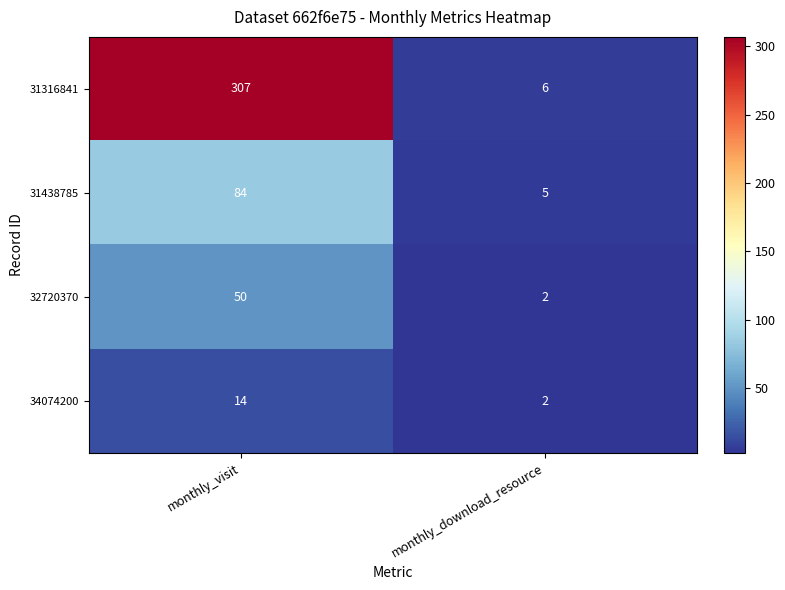

Reading right to left, what are all the values shown in this chart?

31316841: monthly_download_resource=6	monthly_visit=307
31438785: monthly_download_resource=5	monthly_visit=84
32720370: monthly_download_resource=2	monthly_visit=50
34074200: monthly_download_resource=2	monthly_visit=14